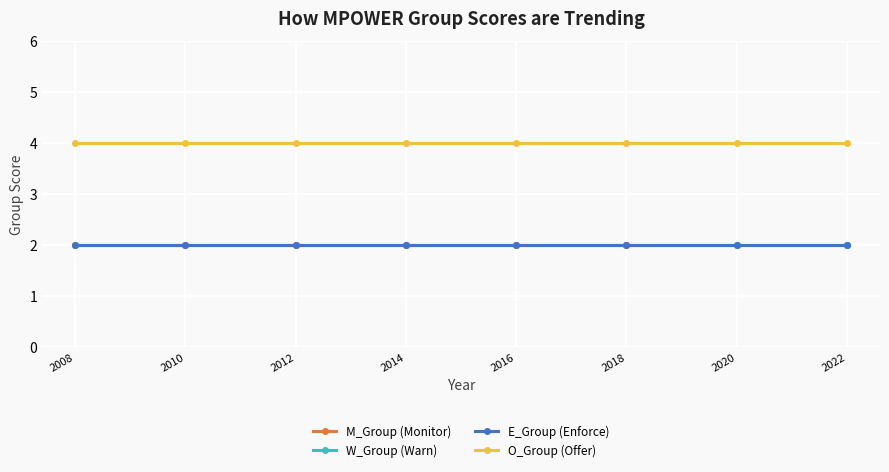

Which has a higher value, 2018 or 2010?

2018